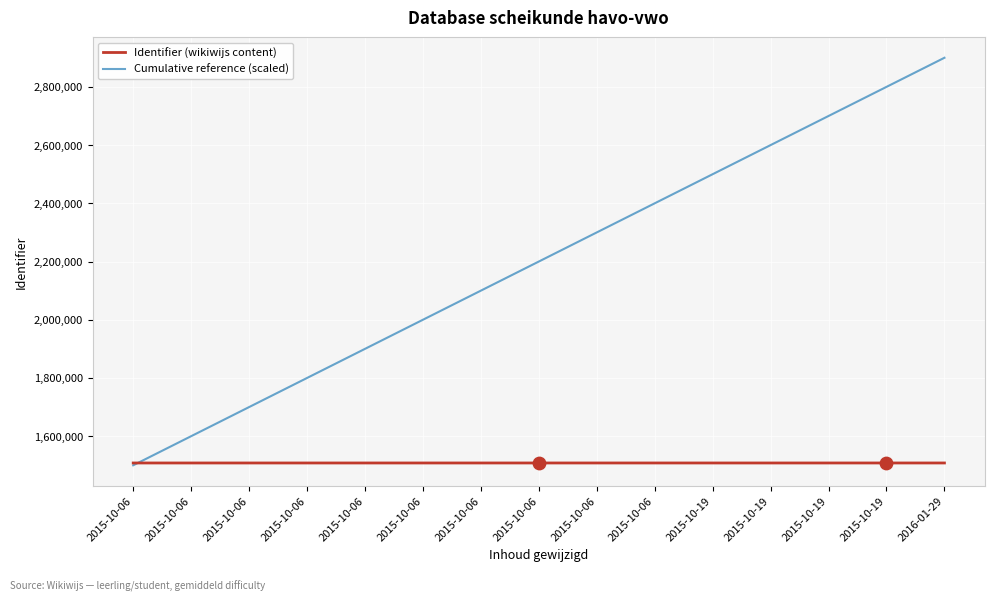

At how many categories does at least one series exceed 2507084?

4